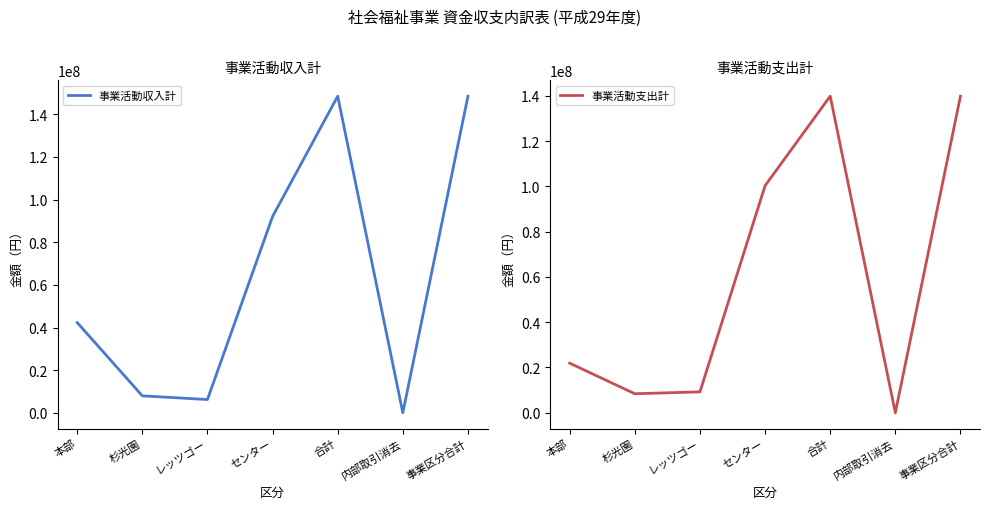

Reading right to left, list all the values displayed in this chart.

事業活動収入計: 148540644	0	148540644	92084248	6213144	7933637	42309615
事業活動支出計: 139891424	0	139891424	100340277	9235852	8403162	21912133